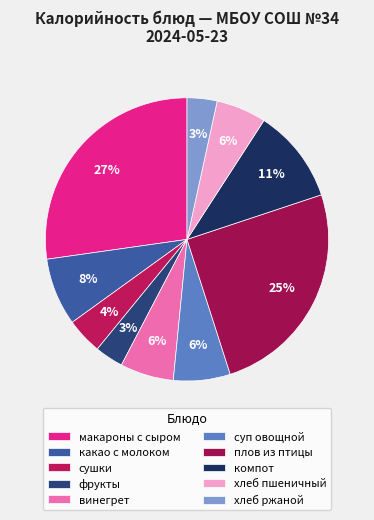

The фрукты slice represents 1% of the pie. True or false?

False